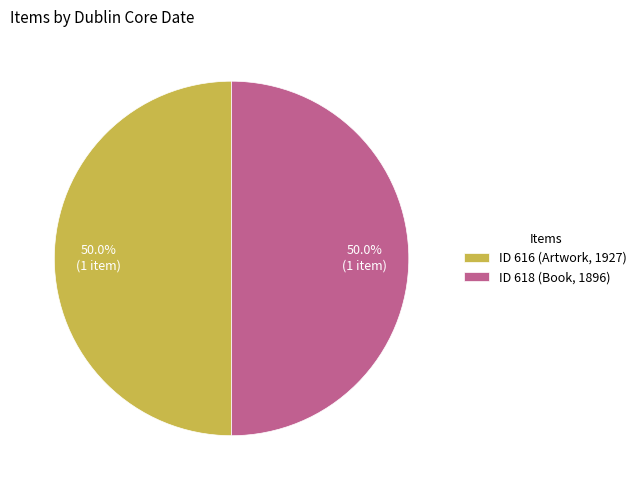

Approximately how many times larger is the value at ID 616 (Artwork, 1927) compared to ID 618 (Book, 1896)?

1.0